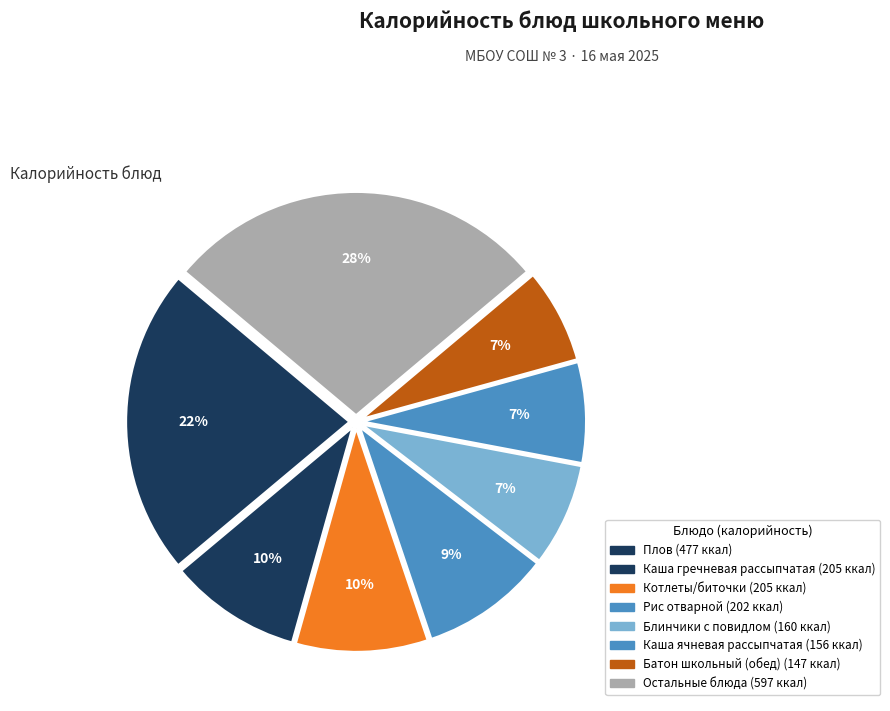

Count the number of slices in the pie.

8